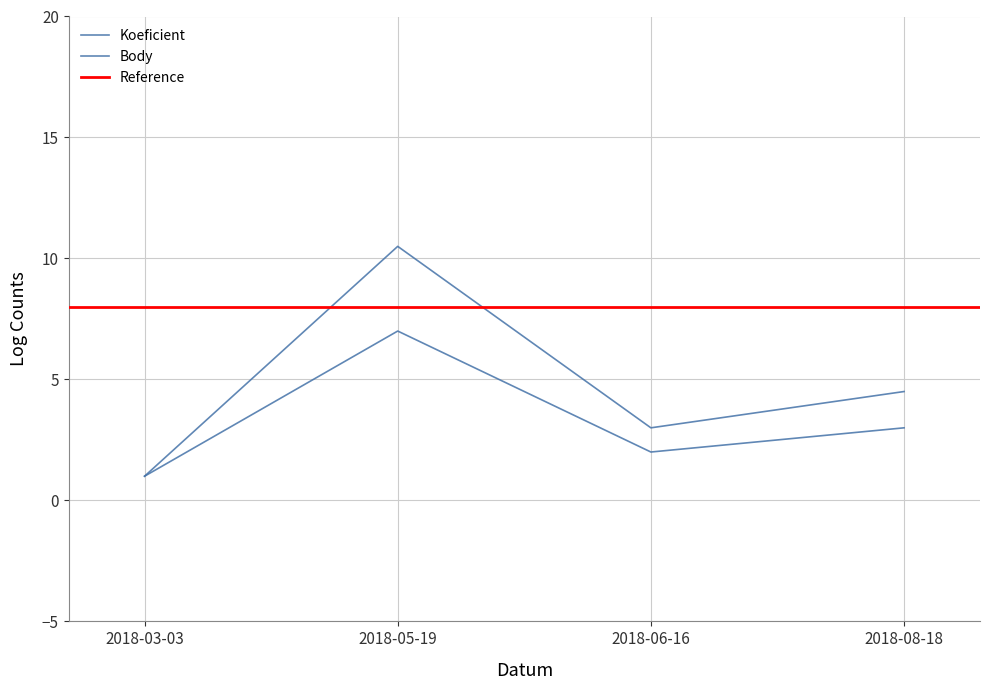

Where does the Body series first go above 4?

2018-05-19